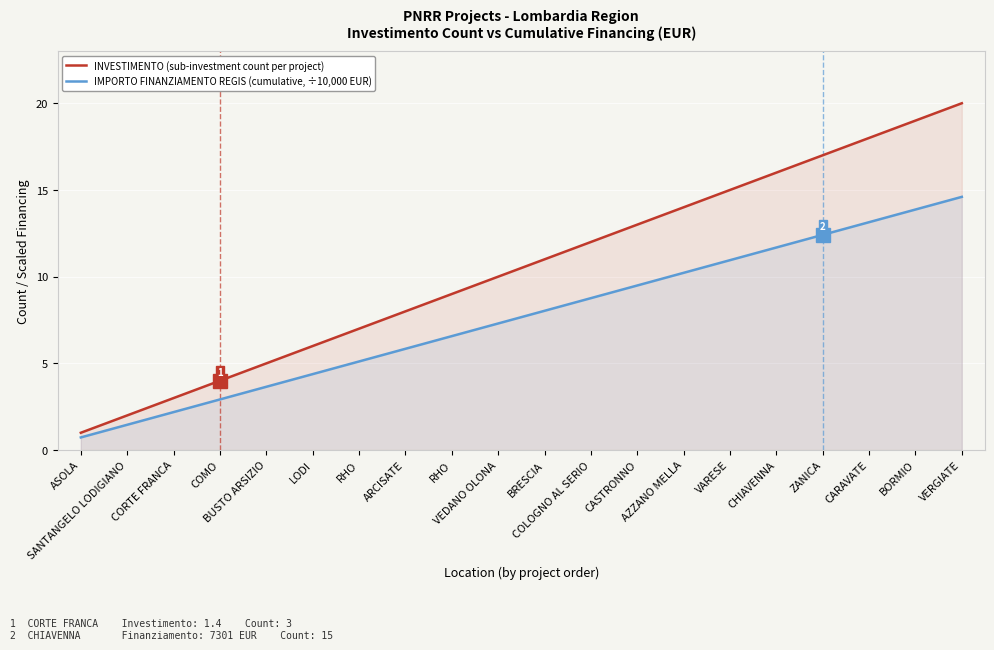

What is the maximum value for INVESTIMENTO (sub-investment count per project)?

20.0